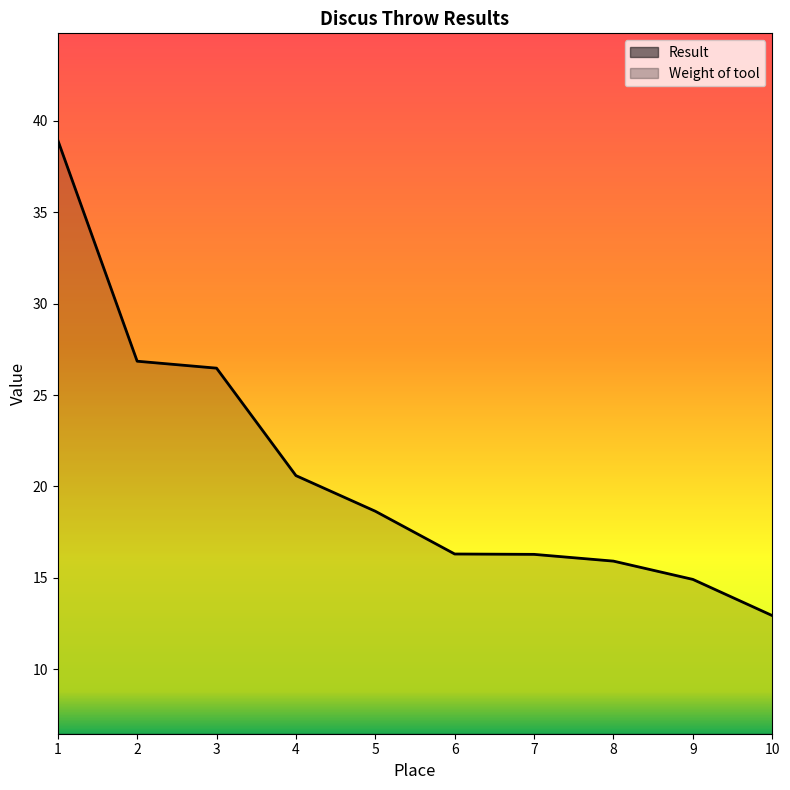

What are all the series names shown in the legend?

Result, Weight of tool